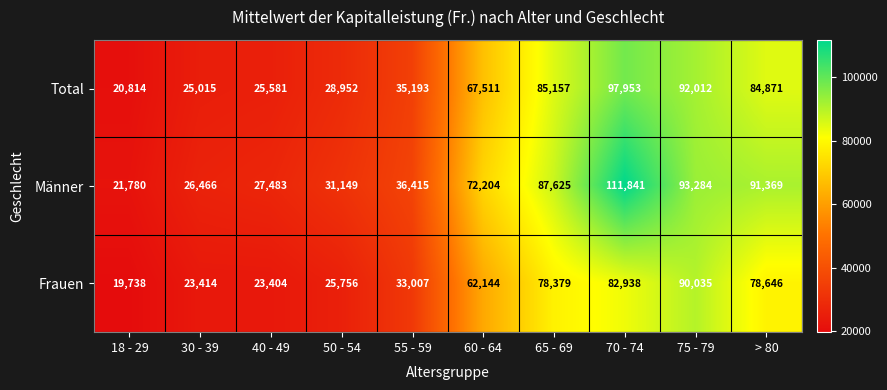

Which series has the largest total across all categories?

Männer